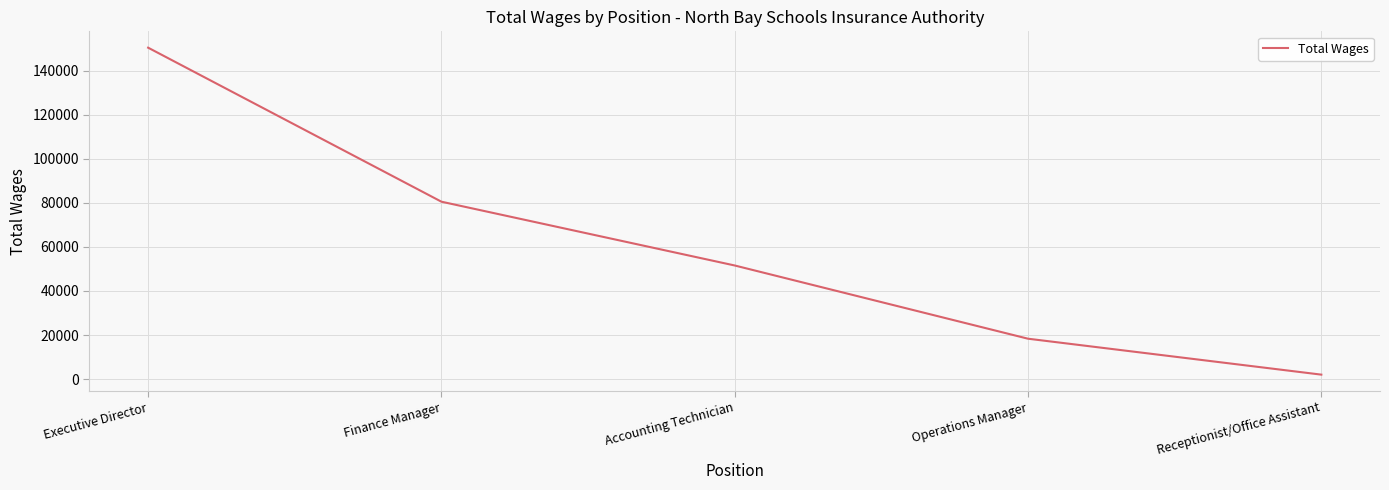

Where is the data nearest to the value 76218?

Finance Manager